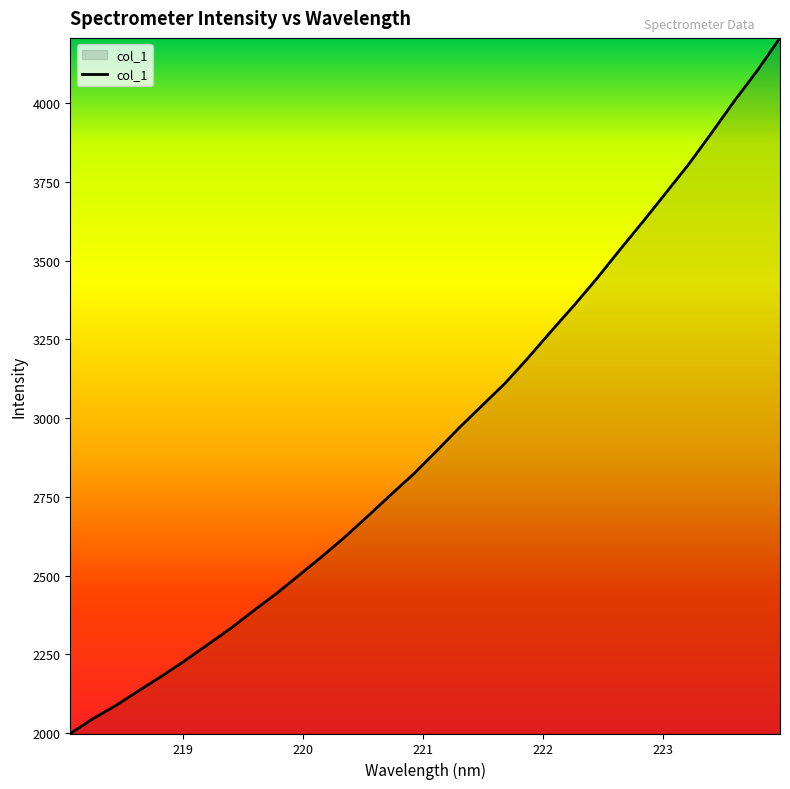

What is the smallest value displayed?

1998.4